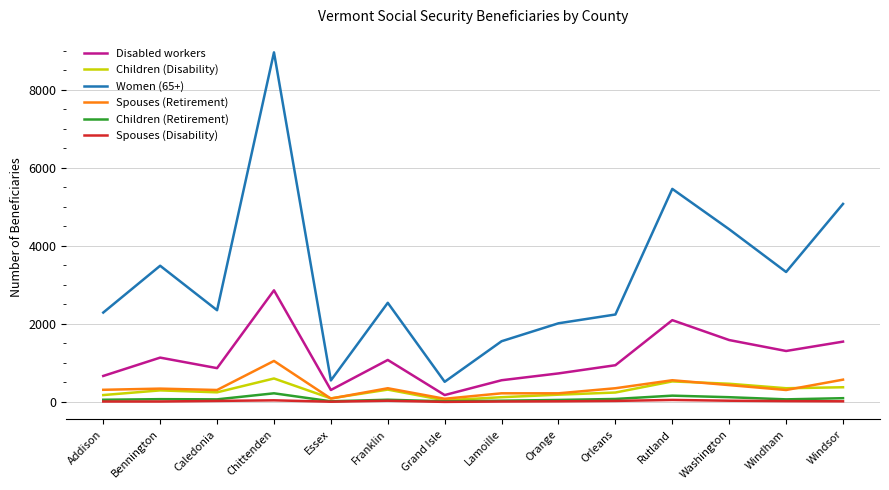

Which series has the largest range (max minus min)?

Women (65+)